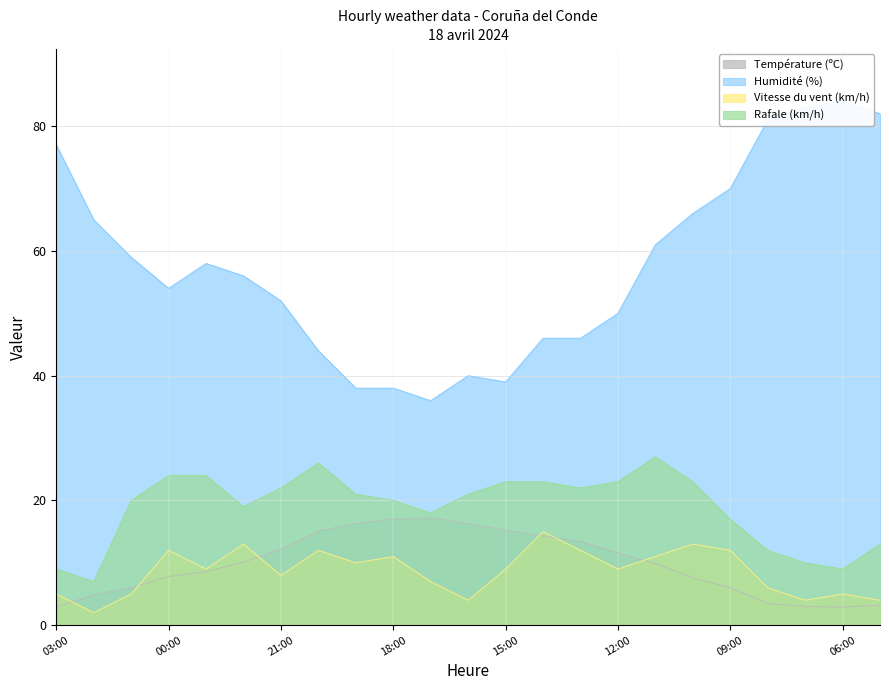

What is the label of the 21st point from the right?

01:00